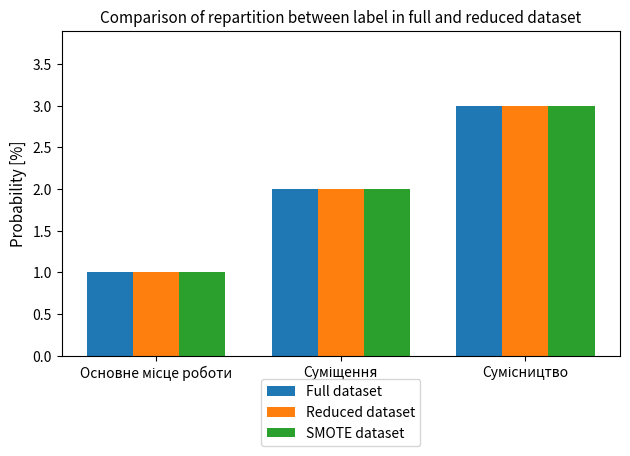

What is the maximum value shown in the chart?

3